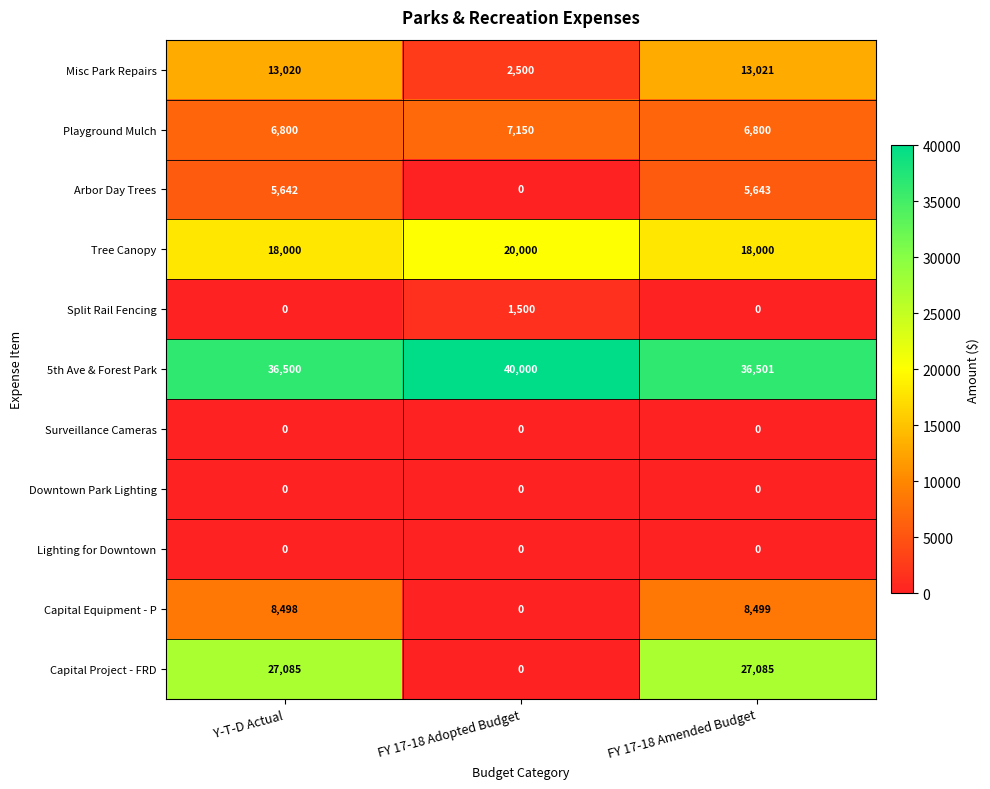

True or false: Split Rail Fencing has a value of 2330 at FY 17-18 Adopted Budget.

False